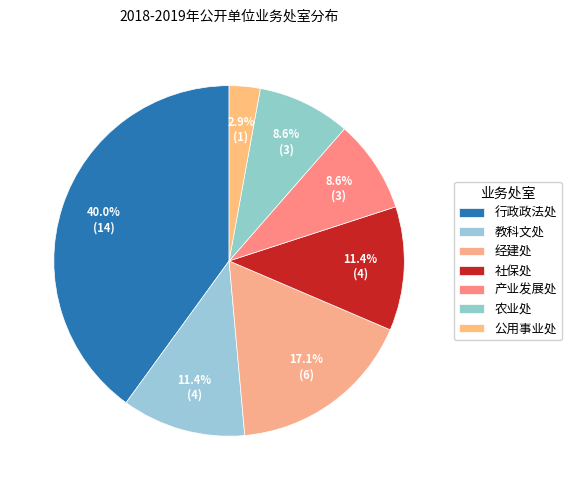

Does 行政政法处 represent more than half of the total?

No